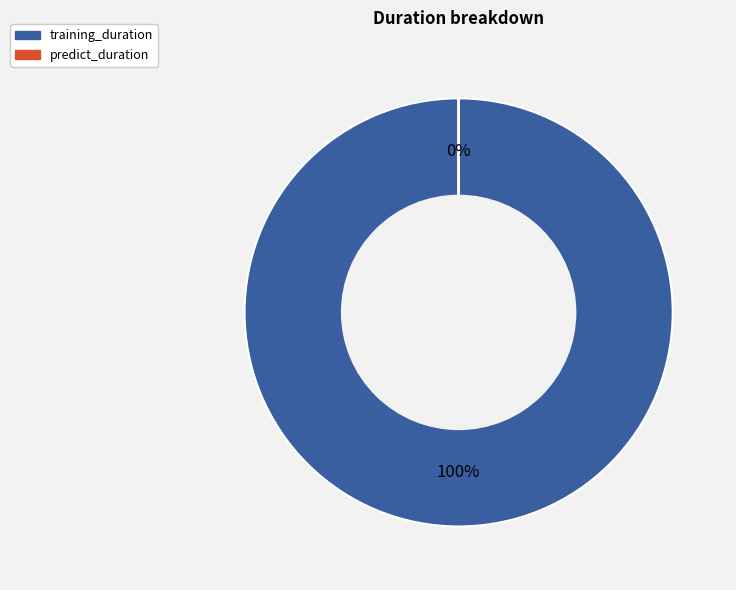

How many slices are in this pie chart?

2